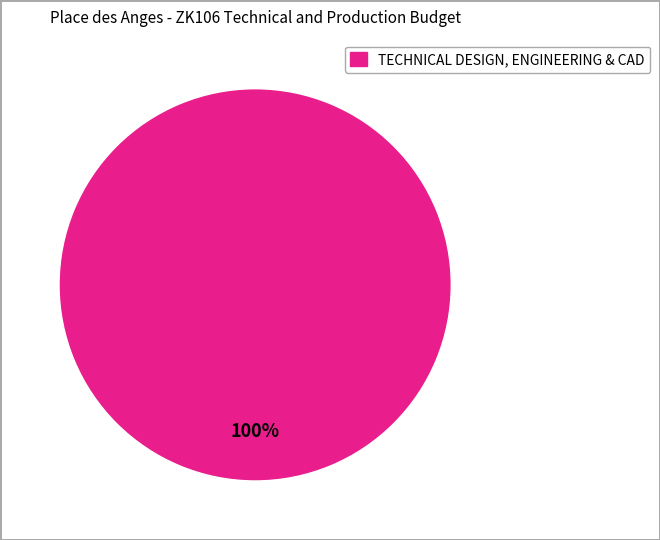

True or false: TECHNICAL DESIGN, ENGINEERING & CAD accounts for 95% of the total.

False